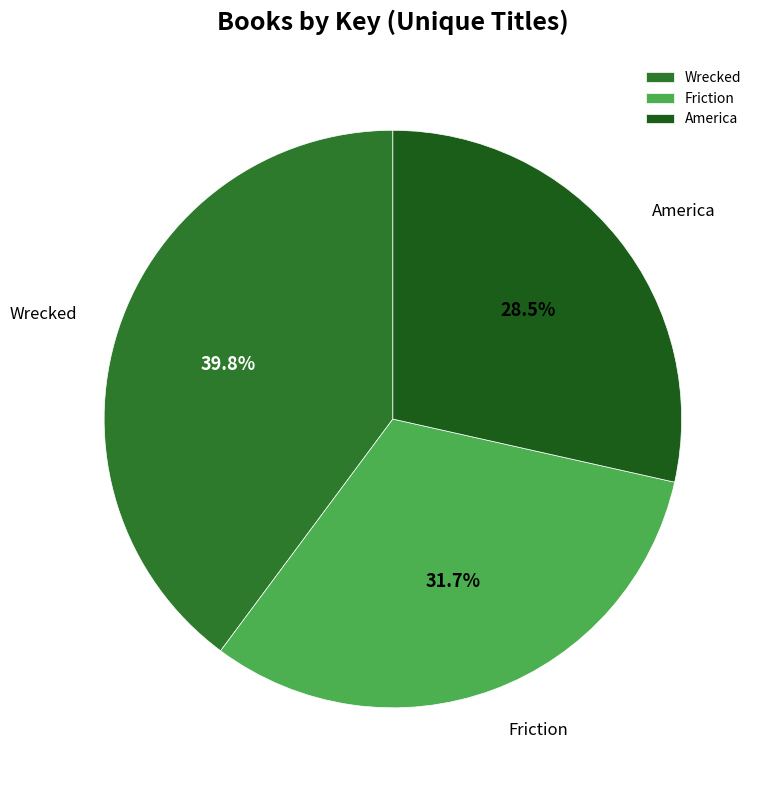

To the nearest percent, what is the combined percentage of Friction and America?

60%